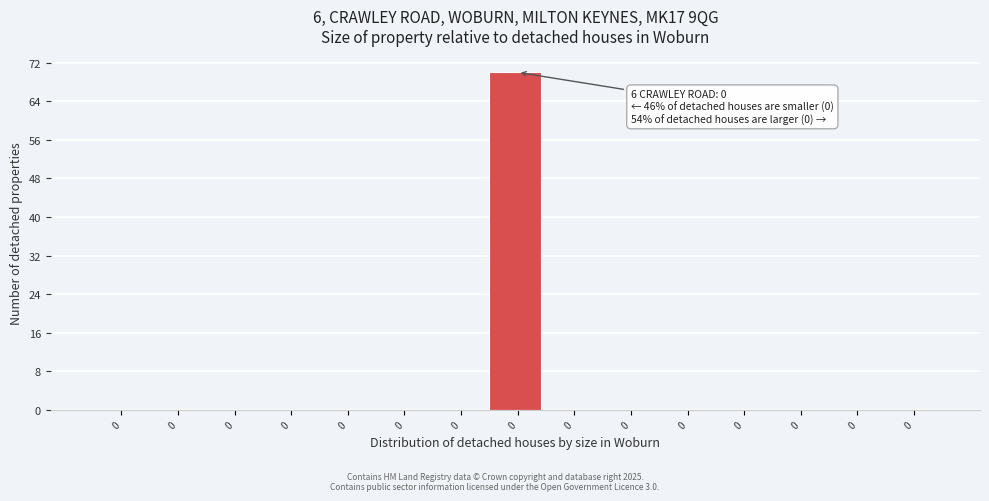

How many distinct data groups are displayed?

1